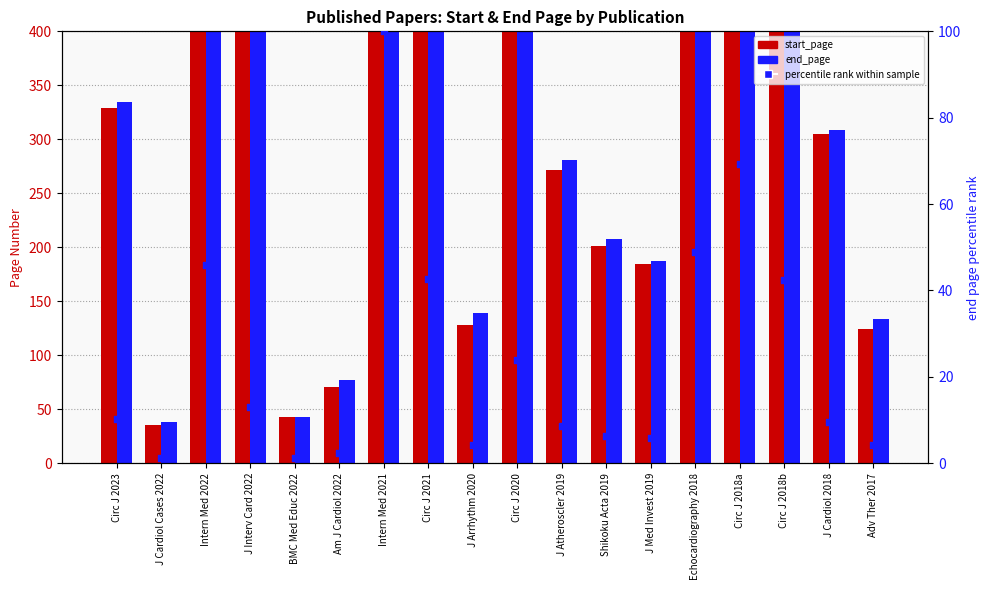

Which series contains the highest Y value?

end_page